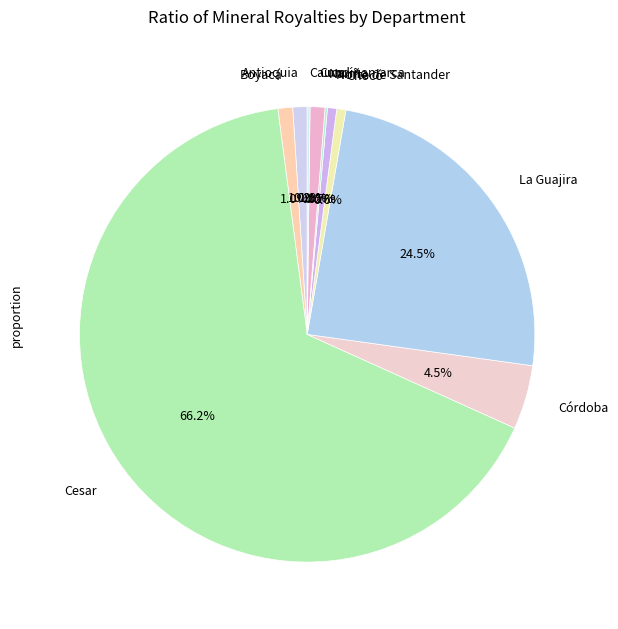

How much of the chart is everything except Norte de Santander?

99.3%